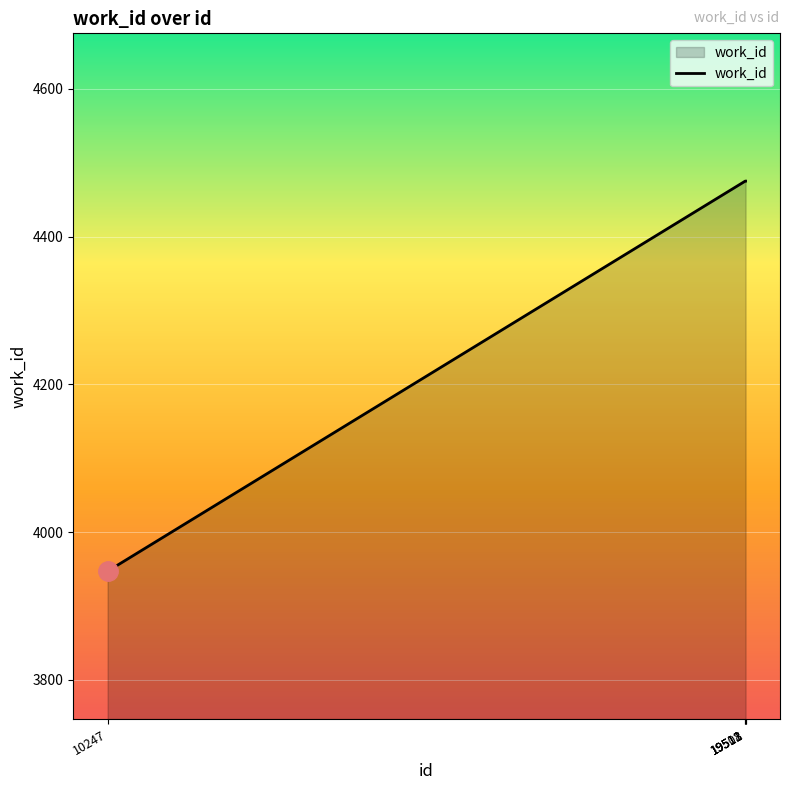

What is the average value?

4369